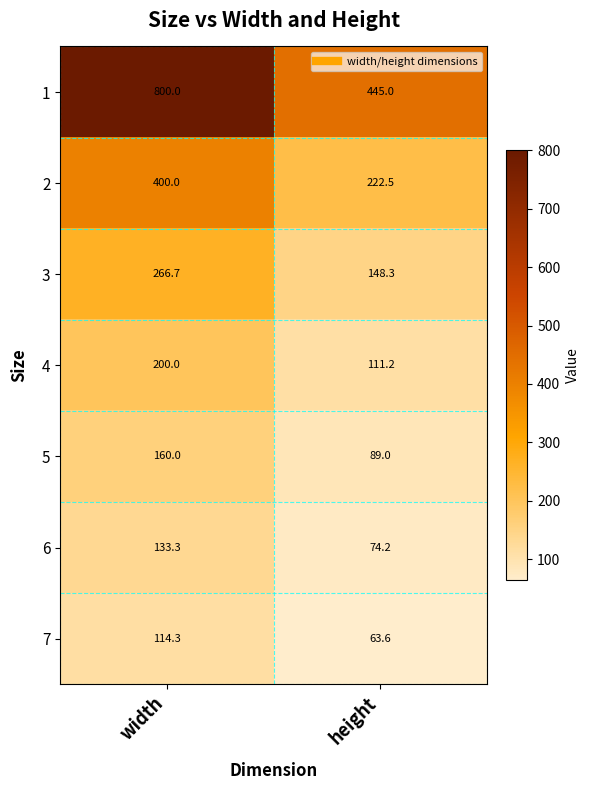

At which label is 3 closest to 207?

height